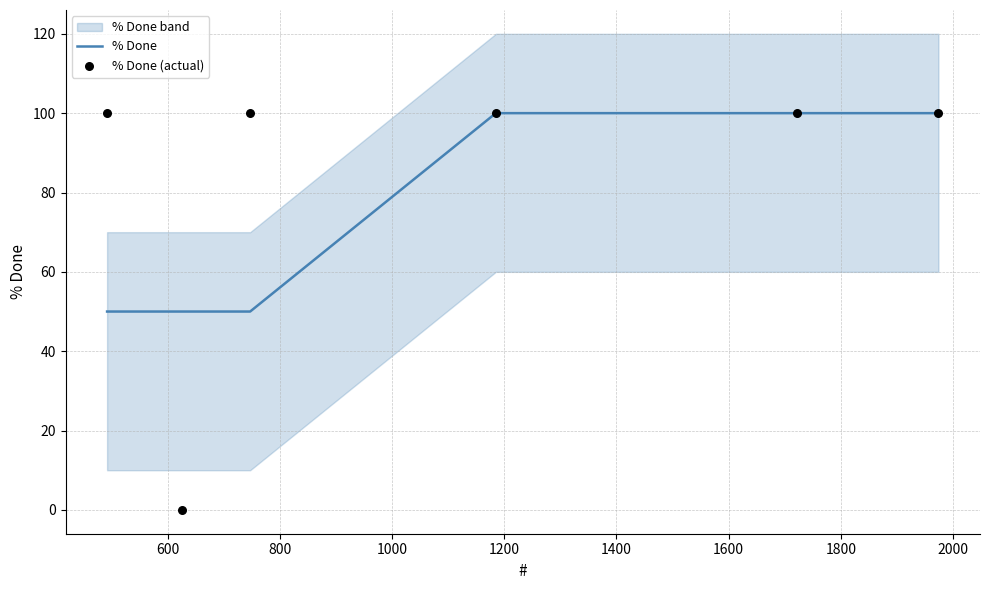

Which series reaches the maximum Y coordinate?

% Done